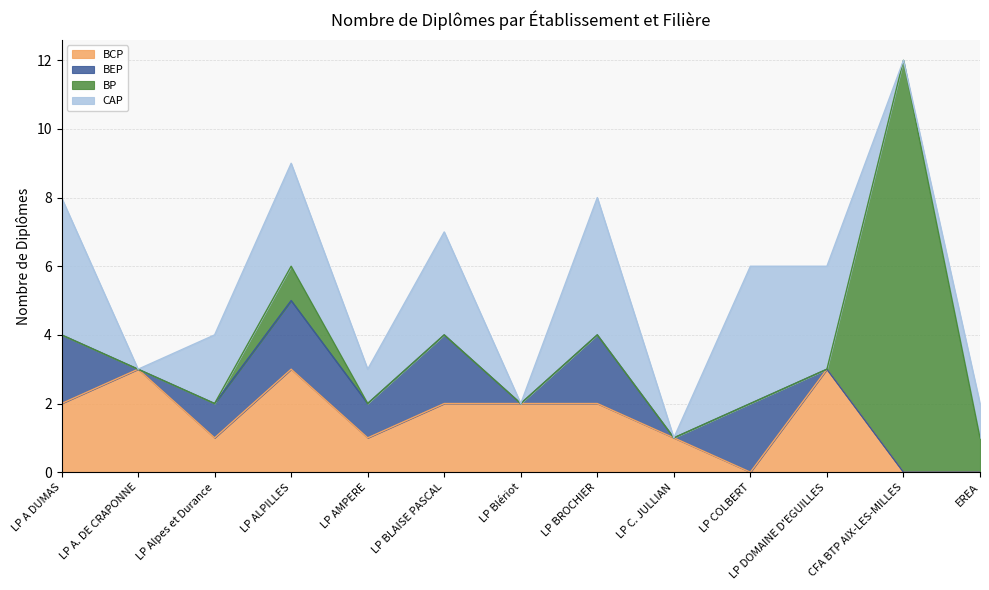

At which category does the chart reach its peak across all series?

CFA BTP AIX-LES-MILLES